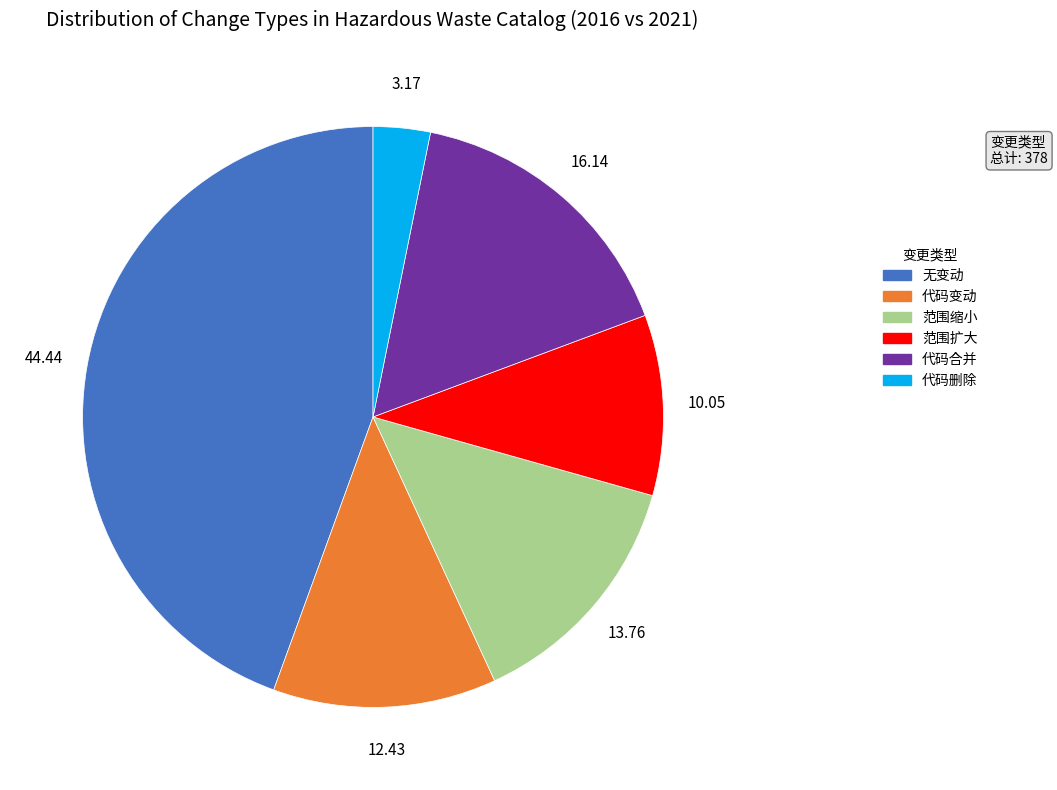

Do 无变动 and 范围缩小 together represent more than half of the pie?

Yes